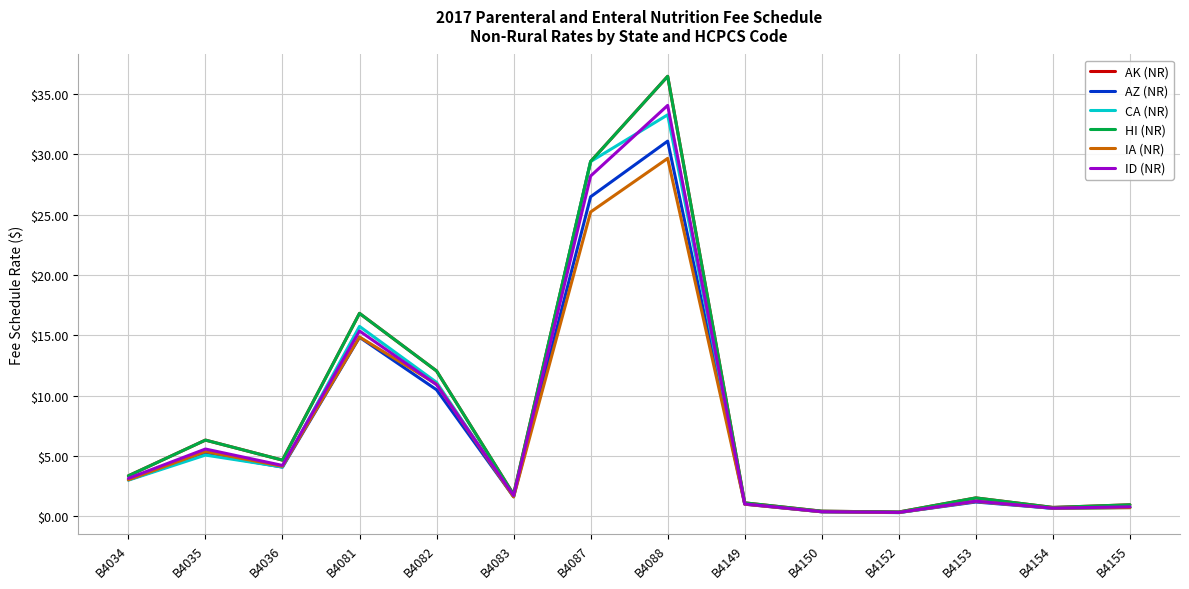

Is this an area chart (filled region under the line)?

No